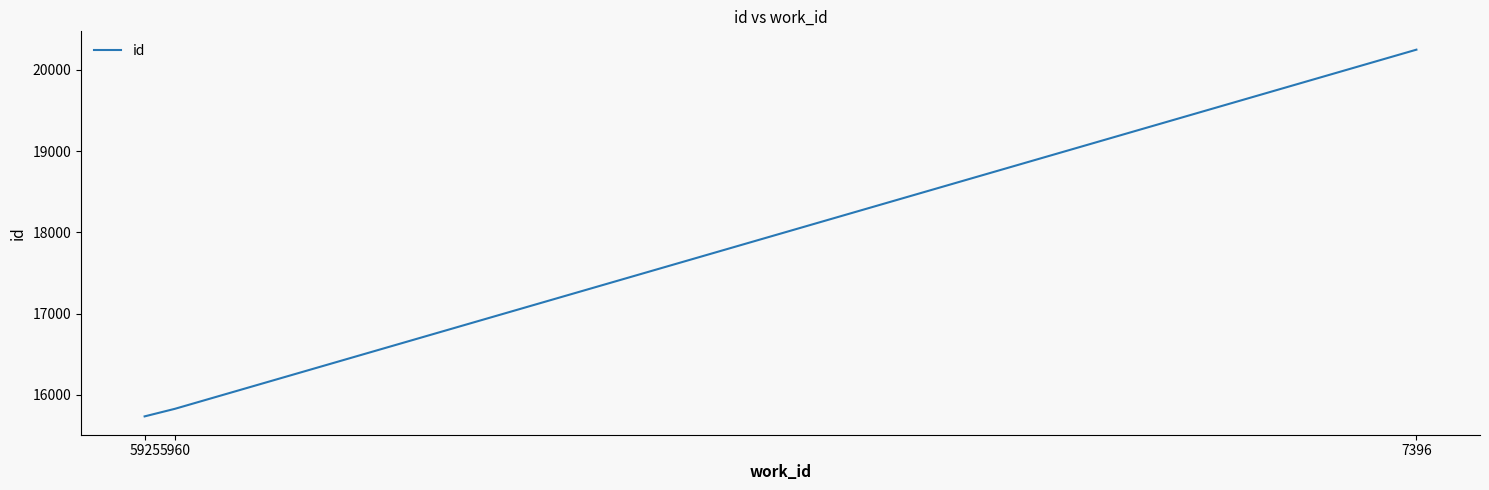

How many lines are shown in the chart?

1